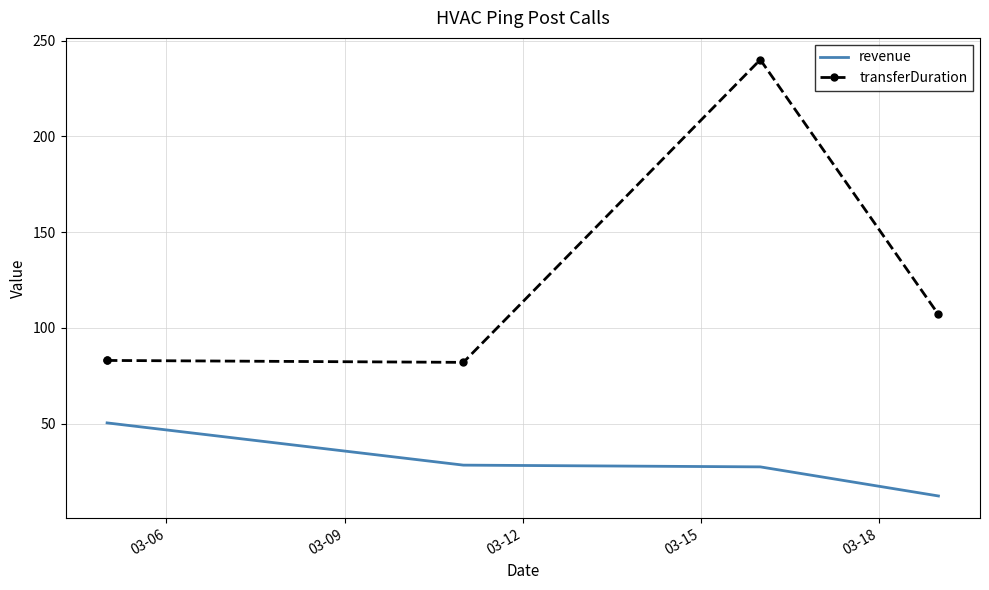

Rank the series by their maximum value, from highest to lowest.

transferDuration, revenue